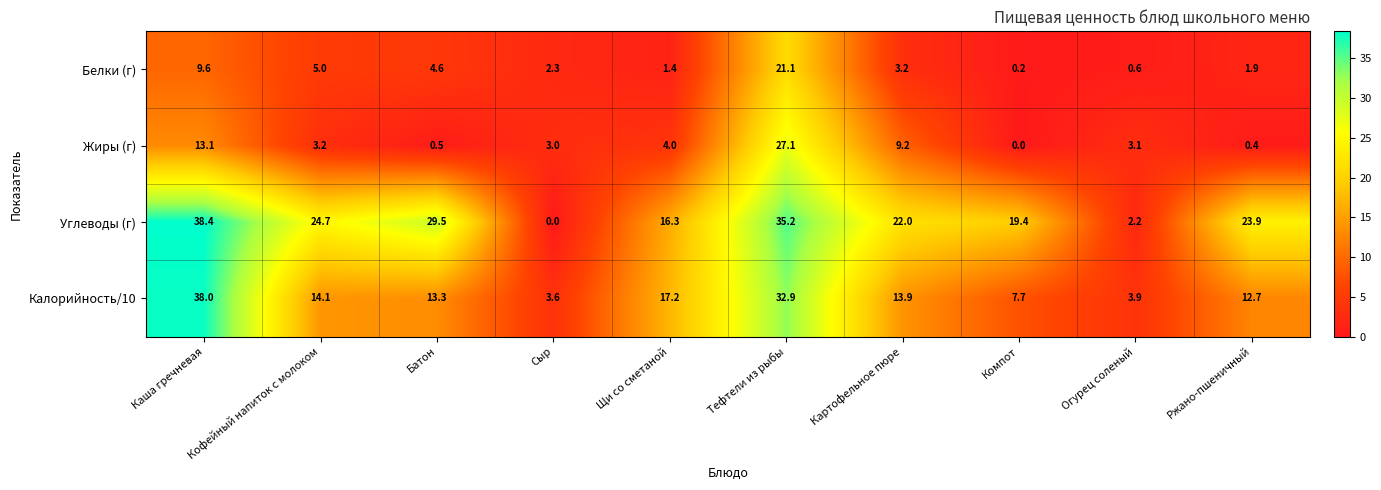

Where does the Углеводы (г) series first go above 23?

Каша гречневая